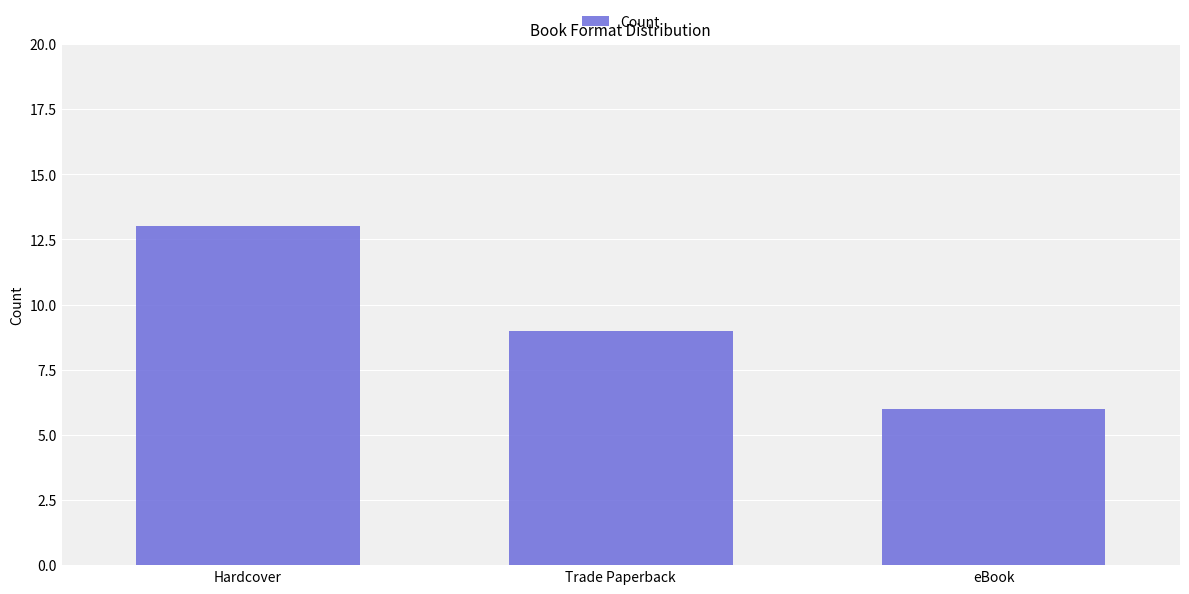

What is the ratio of the value at Hardcover to the value at Trade Paperback?

1.4